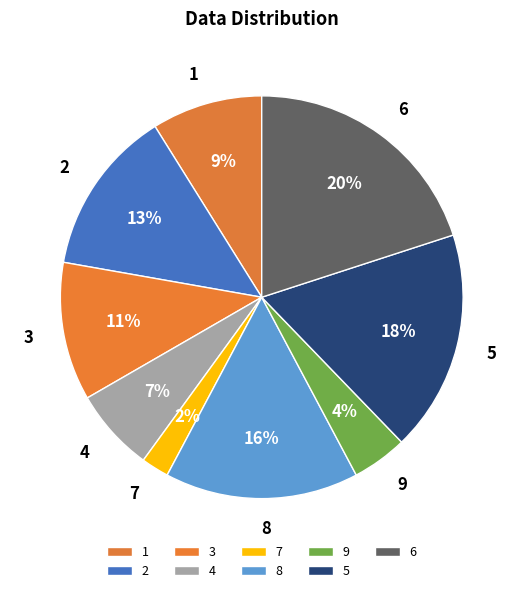

What percentage is the 3 slice, to the nearest percent?

11%